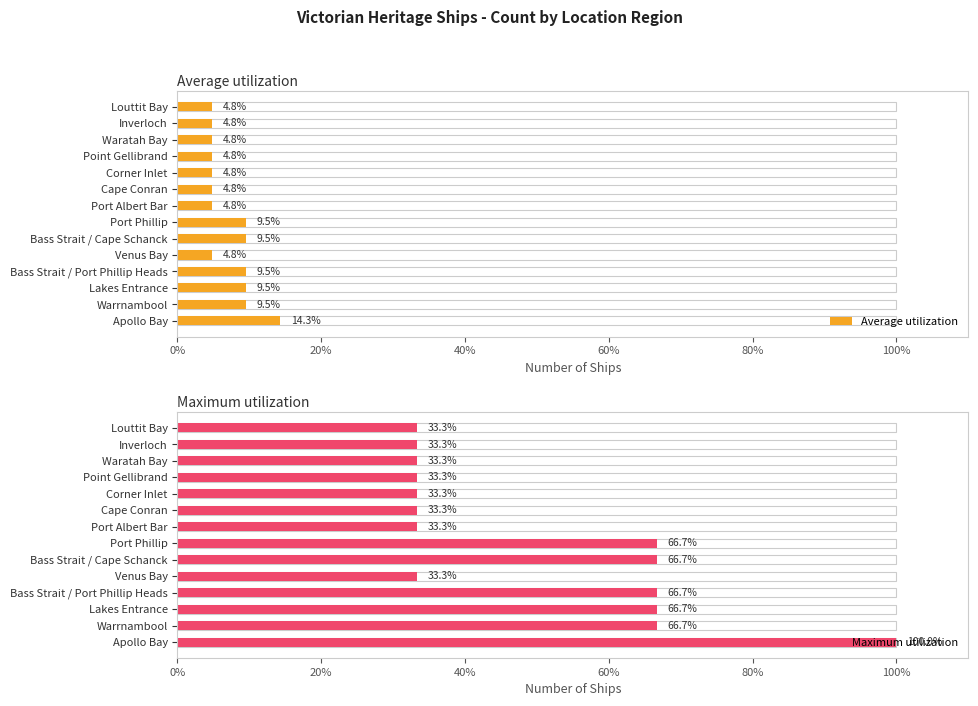

True or false: Maximum utilization has a value of 33.3 at Point Gellibrand.

True